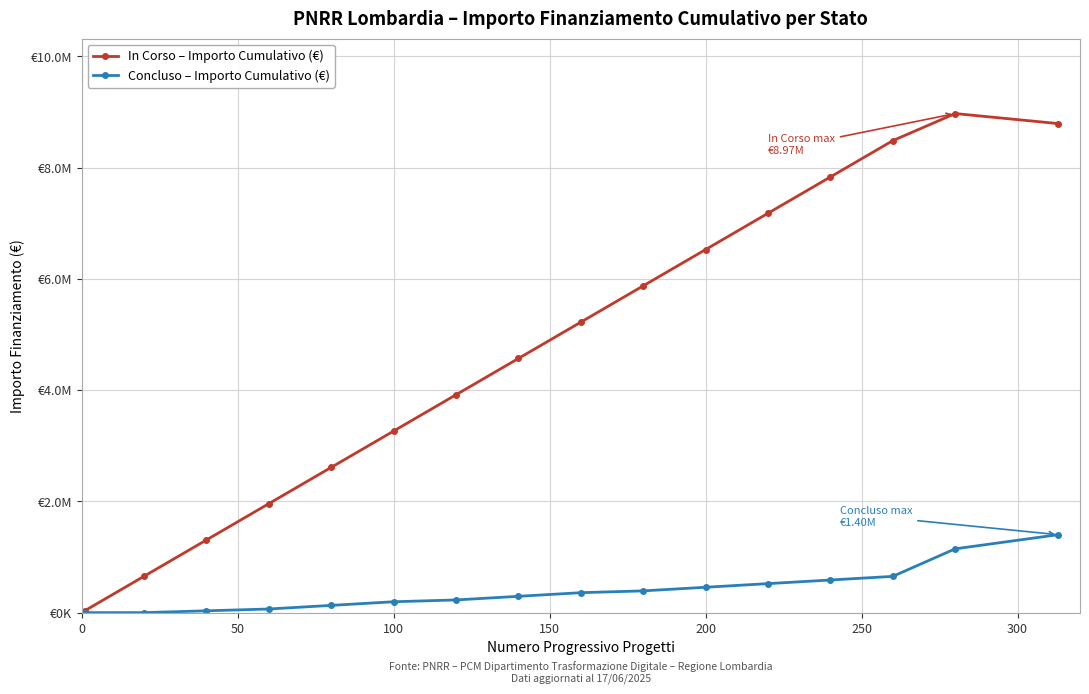

Does the chart have visible grid lines?

Yes